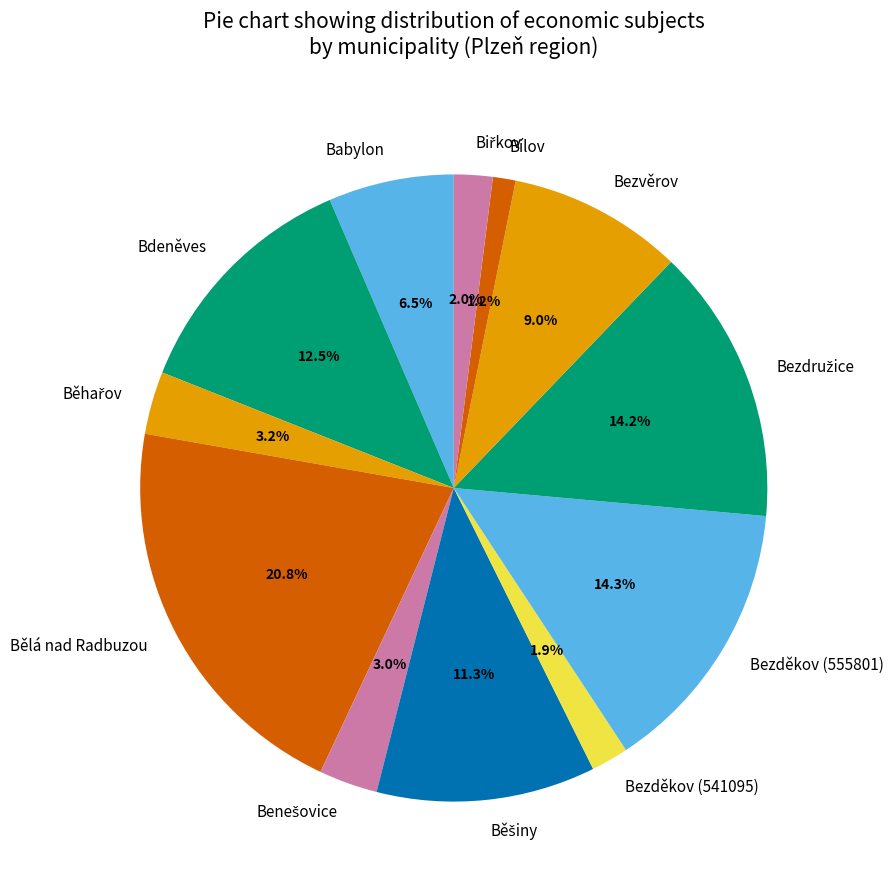

The Bezvěrov slice represents 1% of the pie. True or false?

False